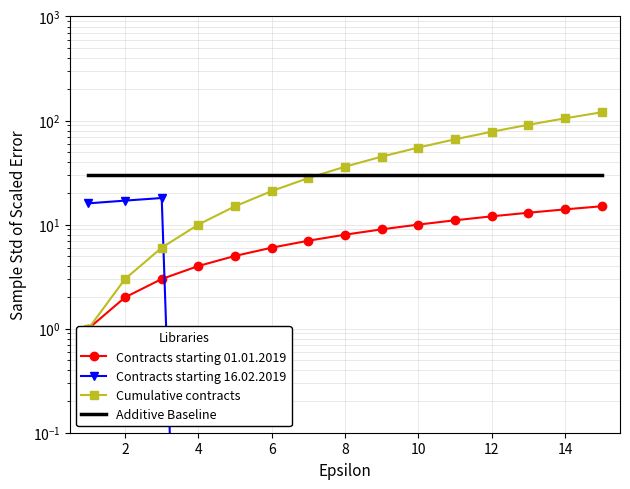

Which series has the widest spread of values?

Cumulative contracts